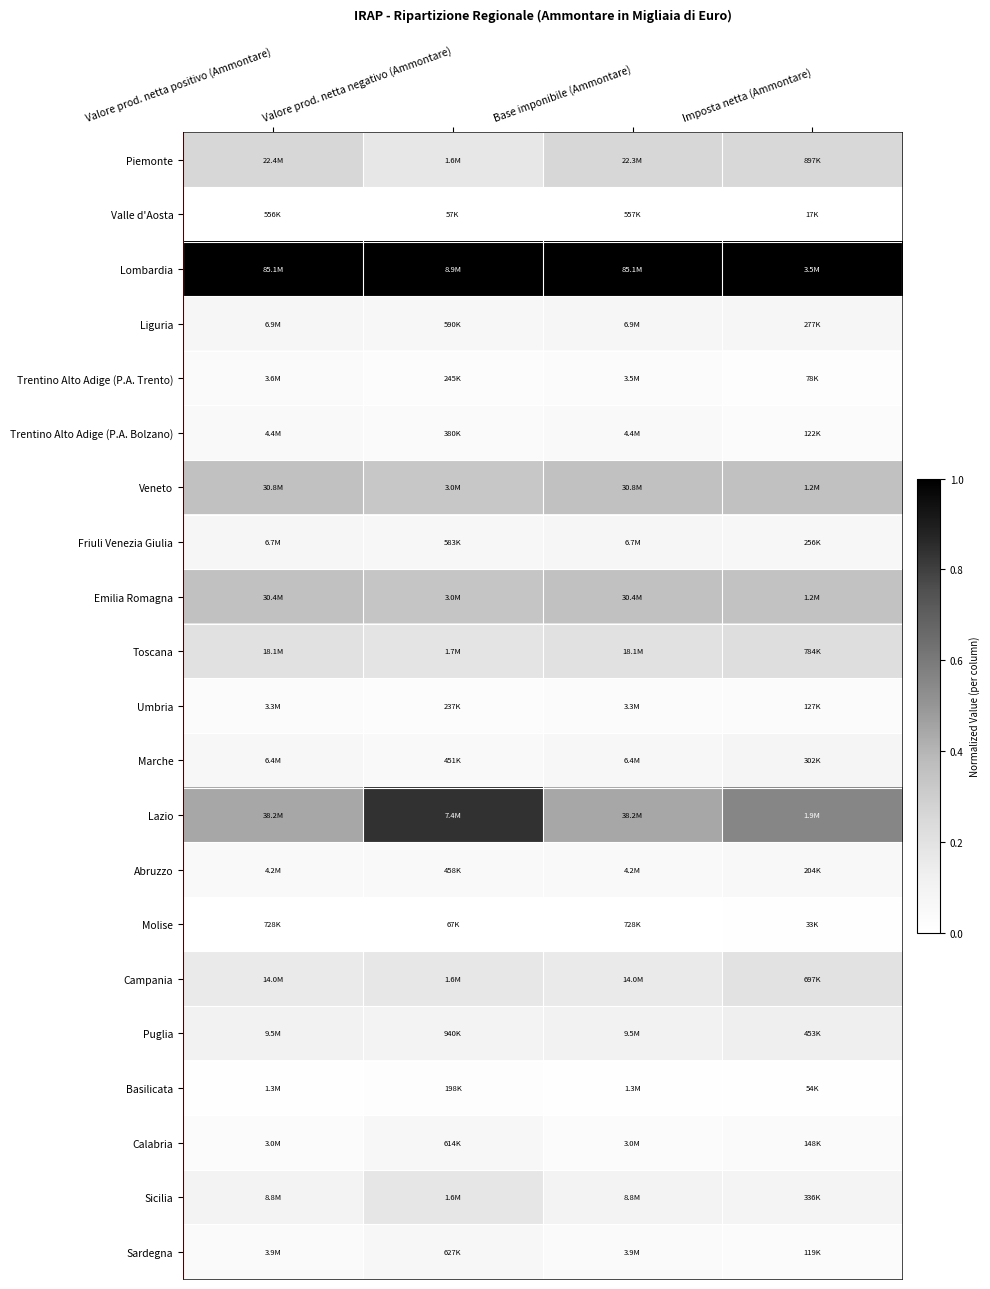

Rank the series at Imposta netta (Ammontare) from lowest to highest value.

Valle d'Aosta, Molise, Basilicata, Trentino Alto Adige (P.A. Trento), Sardegna, Trentino Alto Adige (P.A. Bolzano), Umbria, Calabria, Abruzzo, Friuli Venezia Giulia, Liguria, Marche, Sicilia, Puglia, Campania, Toscana, Piemonte, Emilia Romagna, Veneto, Lazio, Lombardia